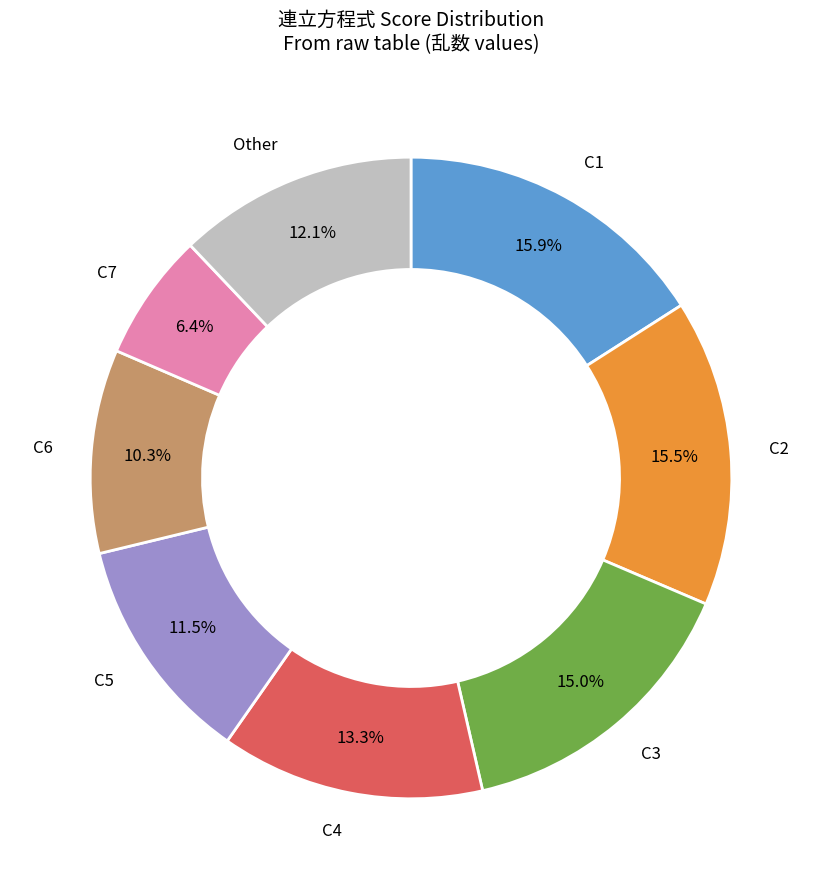

Does any single category account for the majority?

No